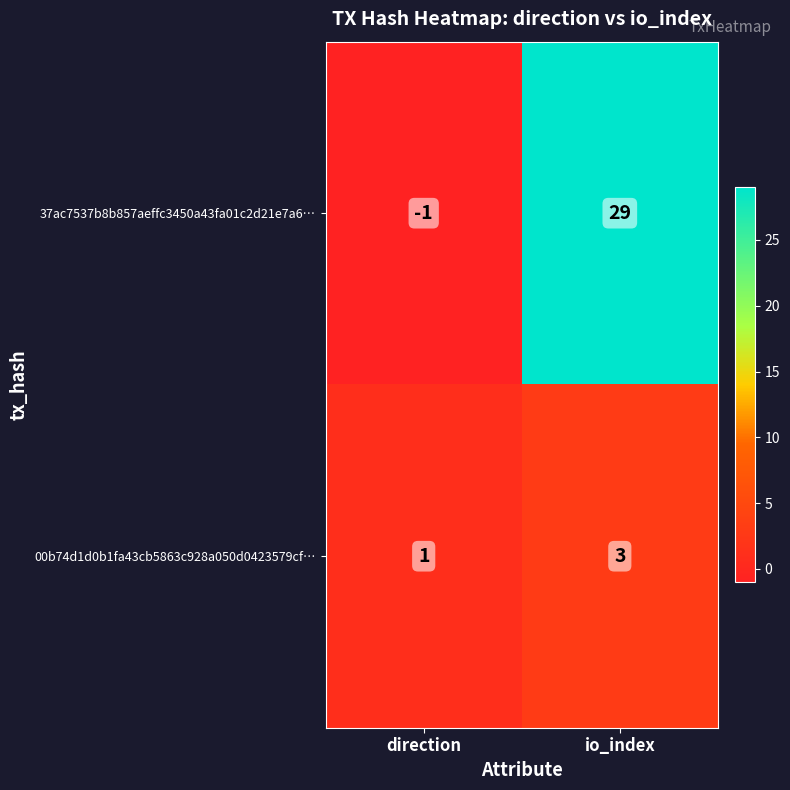

What is the sum of all 37ac7537b8b857aeffc3450a43fa01c2d21e7a6… values?

28